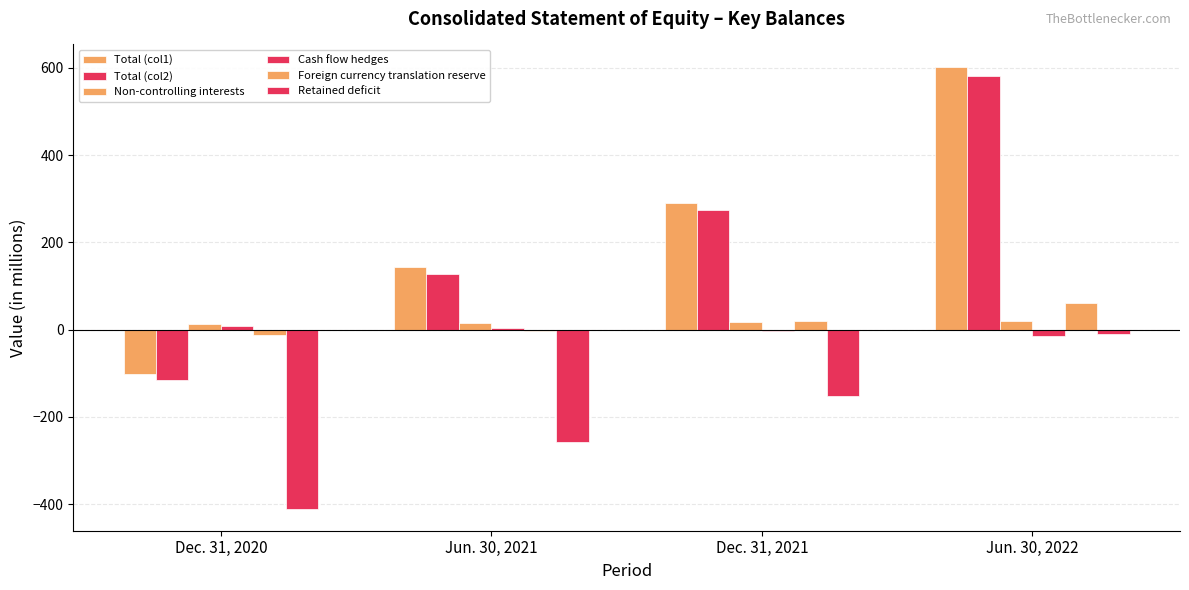

Are the bars grouped side by side (vs. stacked)?

Yes